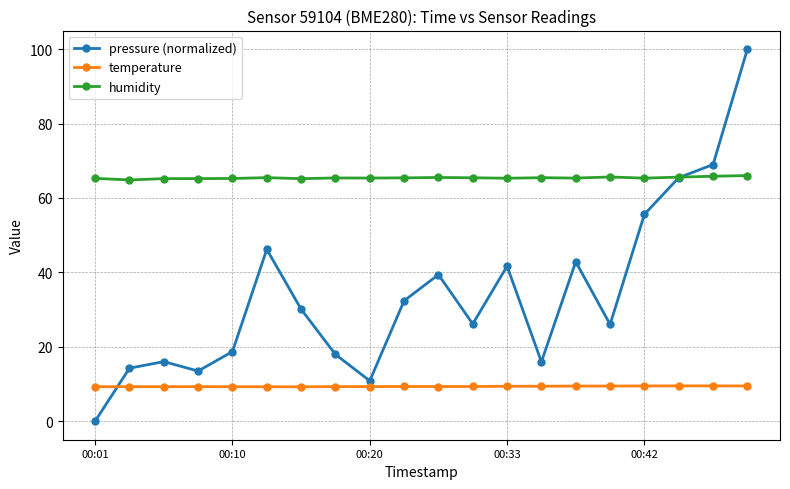

Does the chart display data point markers on the line(s)?

Yes